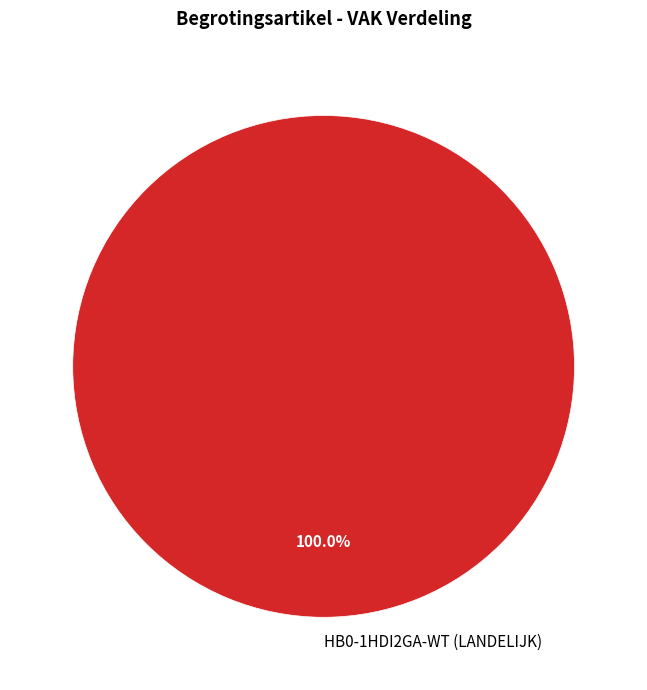

Rank the categories by value from highest to lowest.

HB0-1HDI2GA-WT (LANDELIJK)